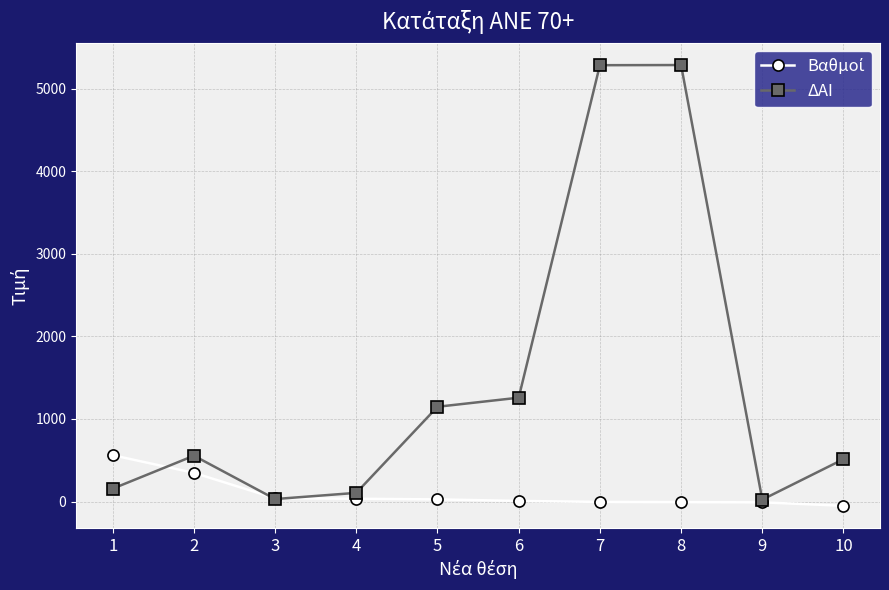

Which series has the largest range (max minus min)?

ΔΑΙ